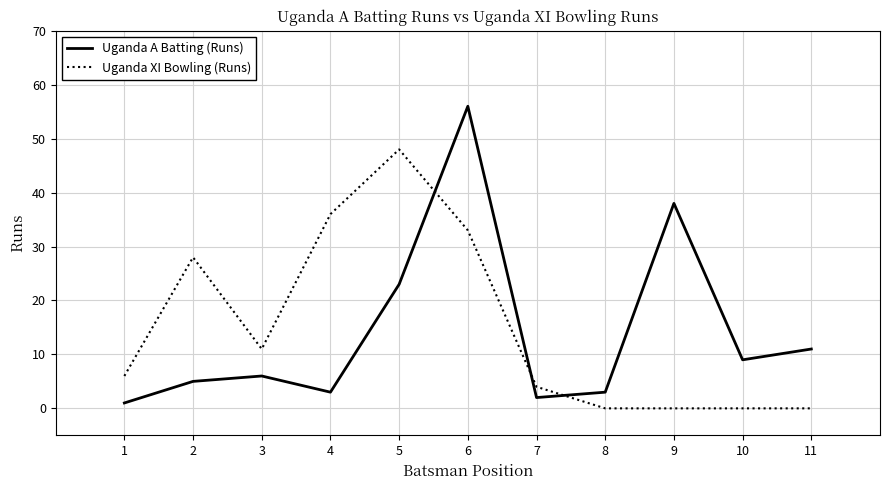

Reading right to left, what are all the values shown in this chart?

Uganda A Batting (Runs): 11	9	38	3	2	56	23	3	6	5	1
Uganda XI Bowling (Runs): 0	0	0	0	4	33	48	36	11	28	6